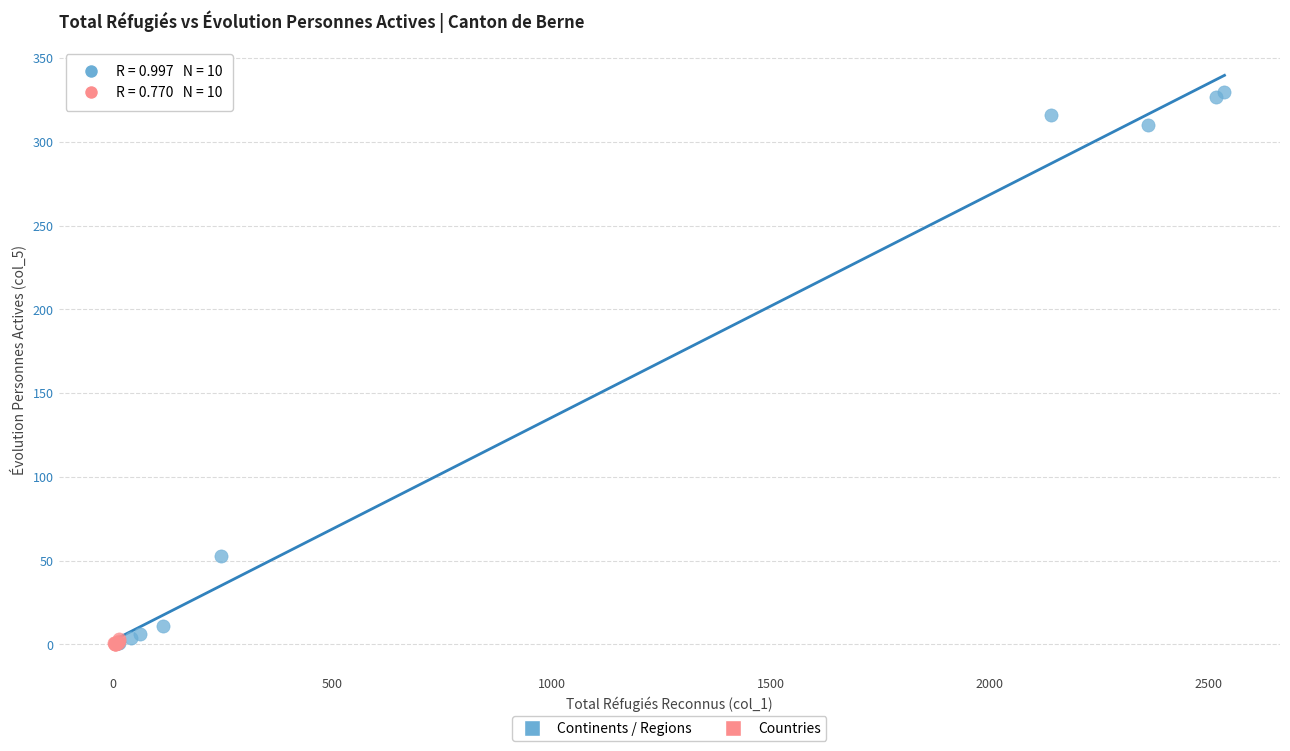

Which series reaches the maximum Y coordinate?

Continents / Regions